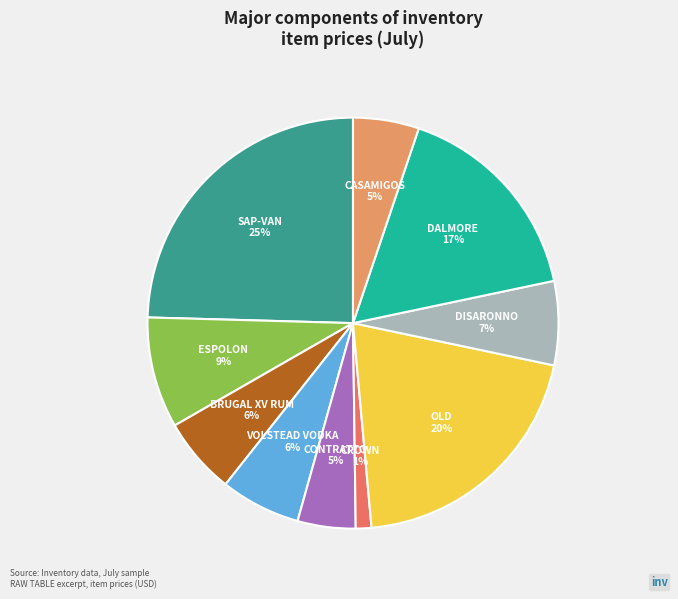

Is there a majority slice in this chart?

No